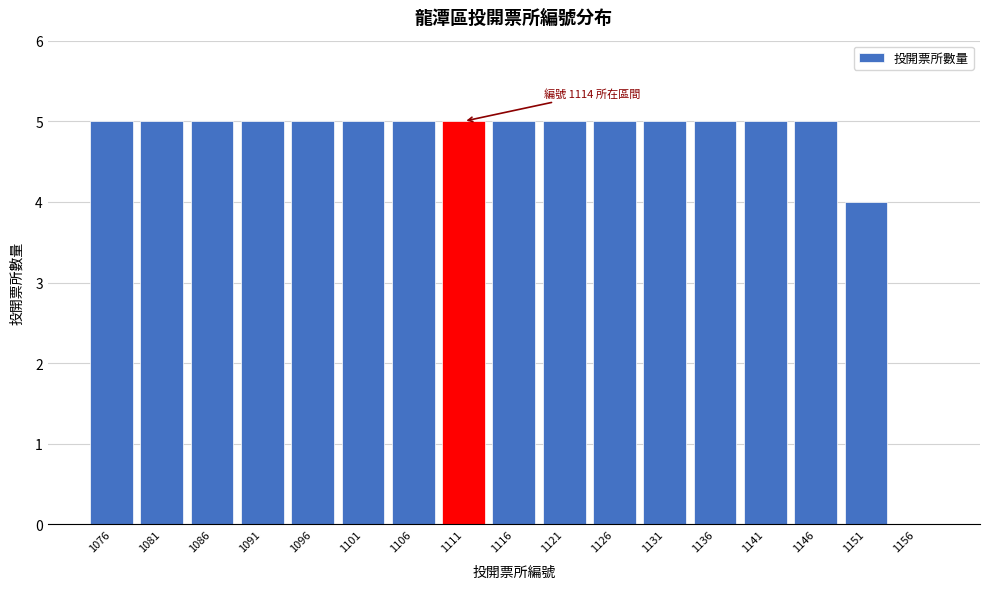

Reading left to right, transcribe all the data shown in this chart.

1076=5	1081=5	1086=5	1091=5	1096=5	1101=5	1106=5	1111=5	1116=5	1121=5	1126=5	1131=5	1136=5	1141=5	1146=5	1151=4	1156=0